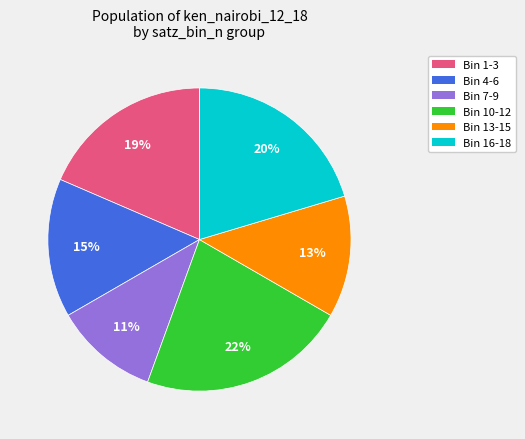

Does any single category account for the majority?

No